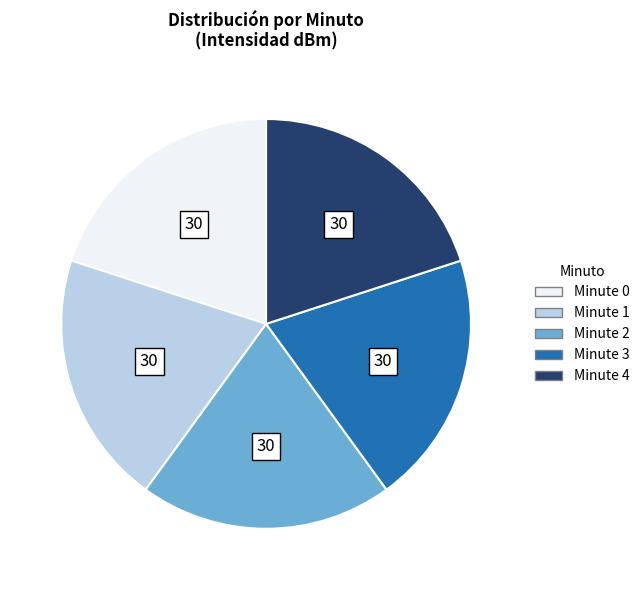

How many slices are in this pie chart?

5